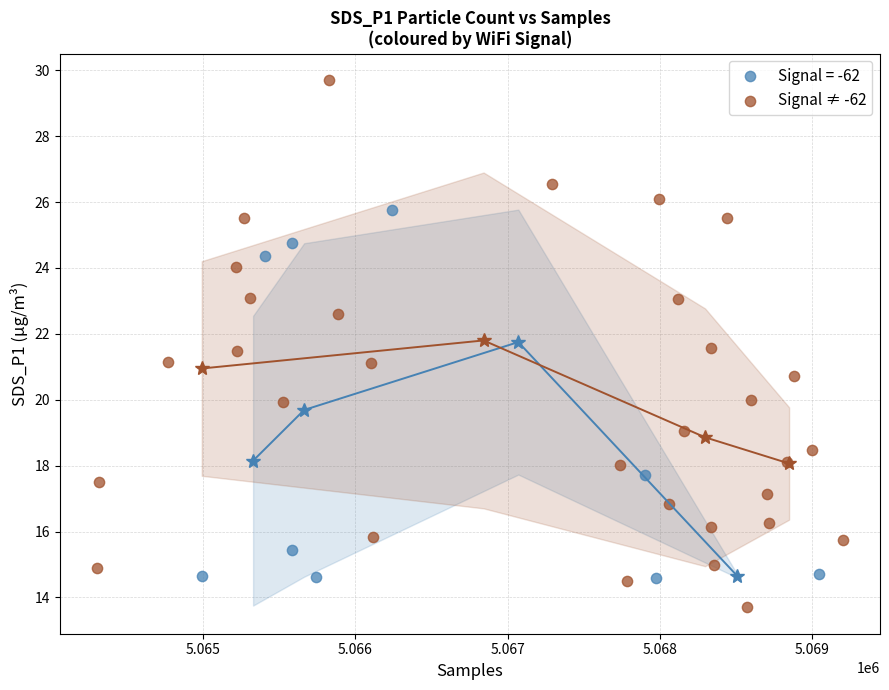

Which series contains the lowest Y value?

Signal ≠ -62